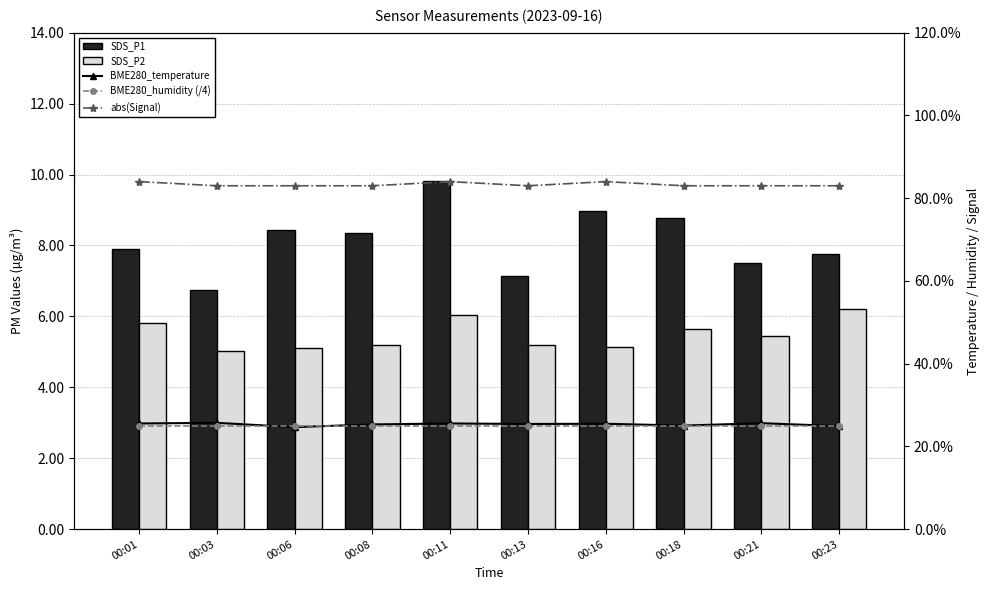

What is the average value of the abs(Signal) series?

83.3